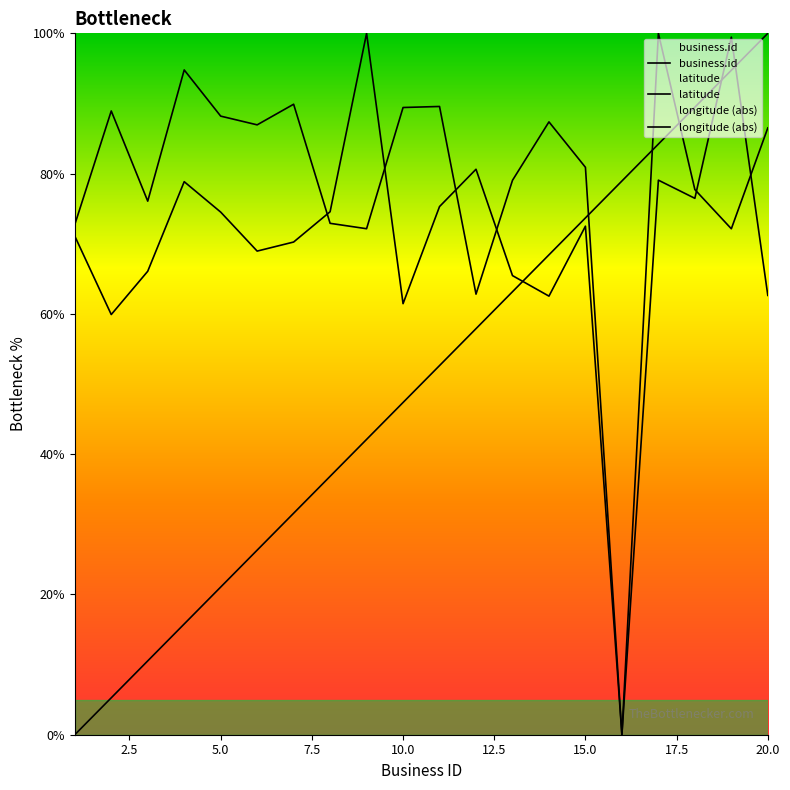

True or false: longitude (abs) has more than 1 interior local peaks.

True